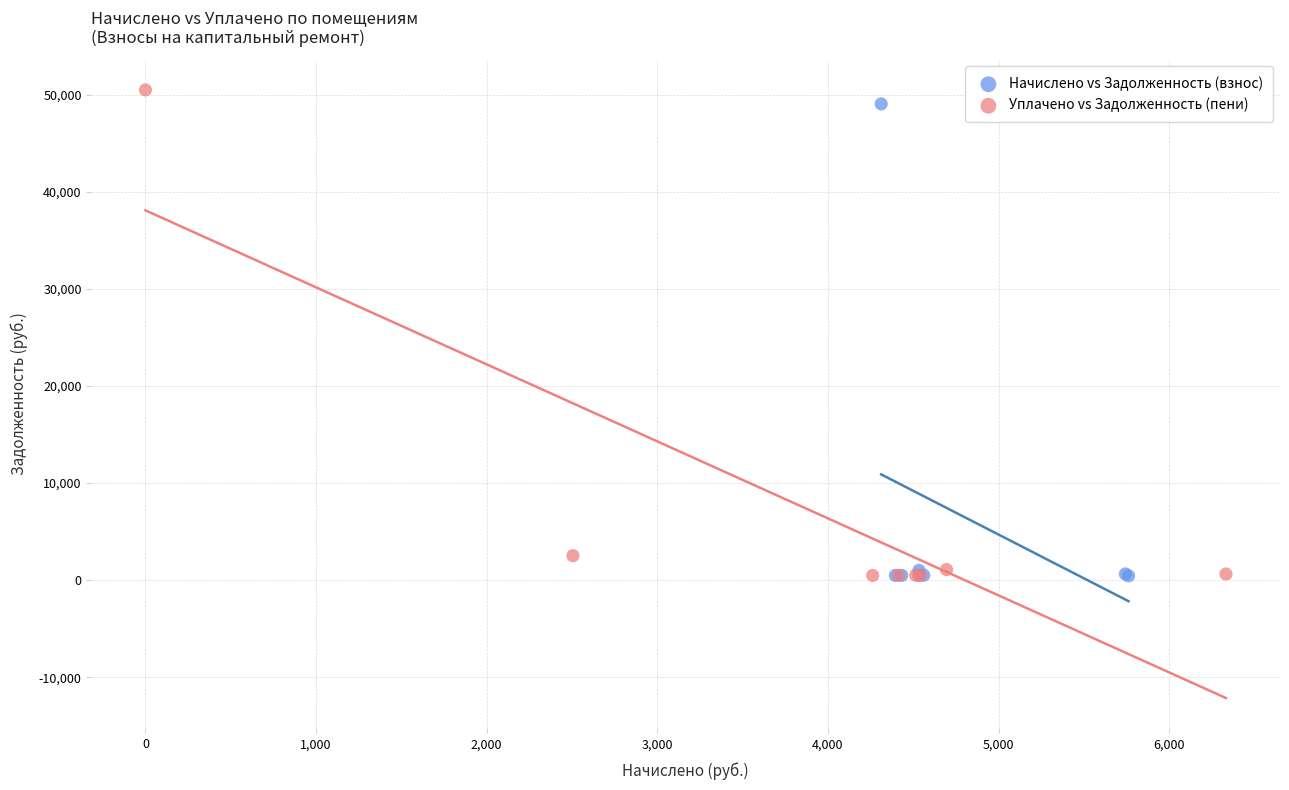

Which series contains the highest Y value?

Уплачено vs Задолженность (пени)